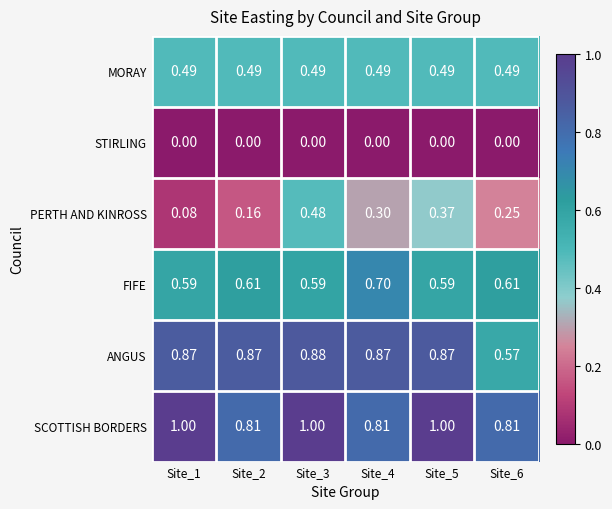

At Site_3, list the series in order from largest to smallest.

SCOTTISH BORDERS, ANGUS, FIFE, MORAY, PERTH AND KINROSS, STIRLING